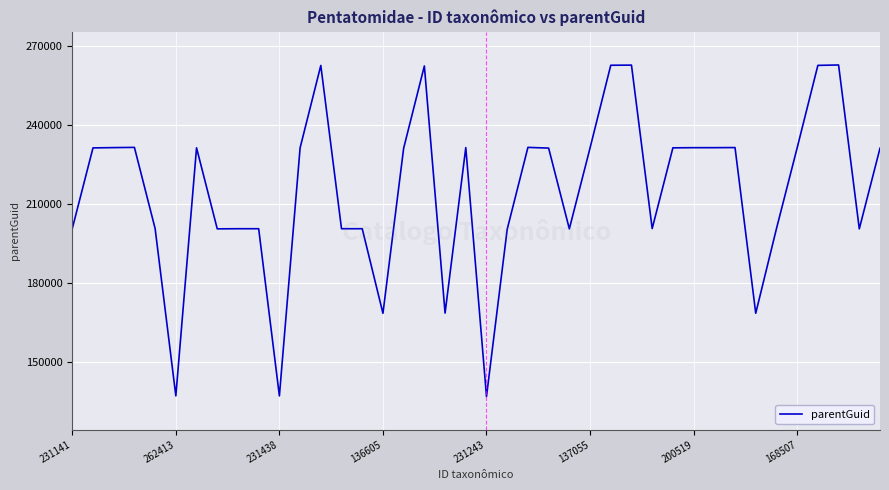

What is the minimum value shown in the chart?

136772